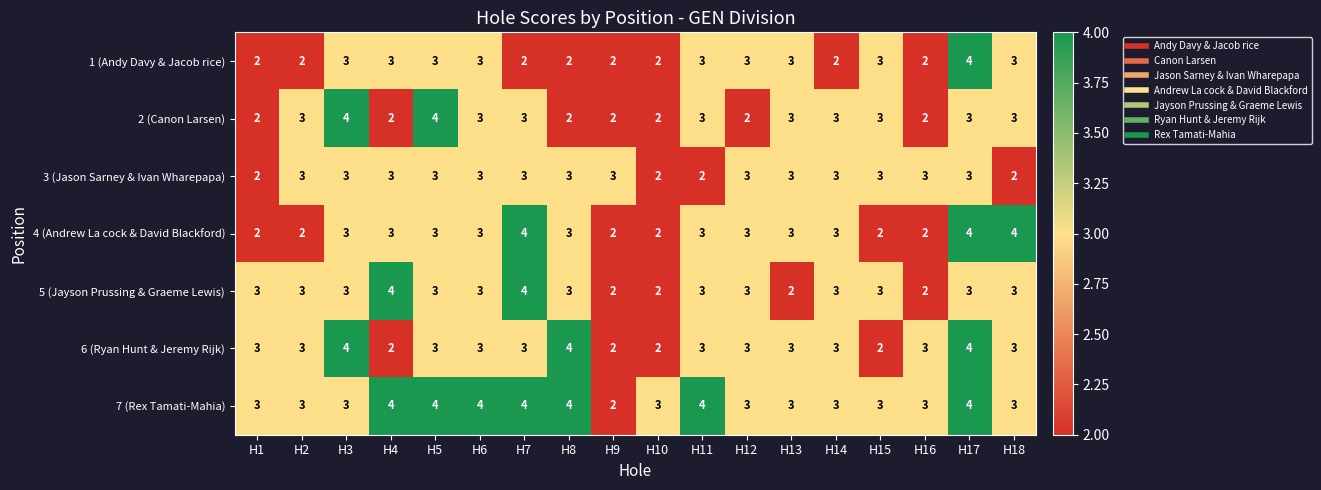

Count the 5 (Jayson Prussing & Graeme Lewis) values in the range 3 to 4.

14